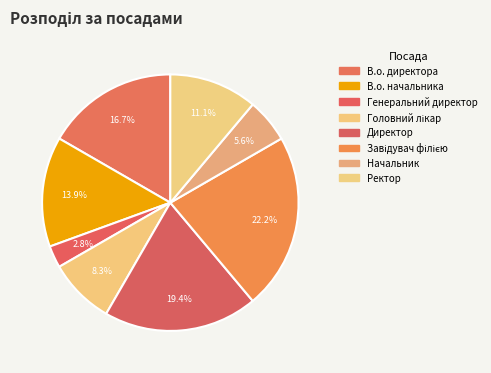

What is the largest slice in the pie chart?

Завідувач філією